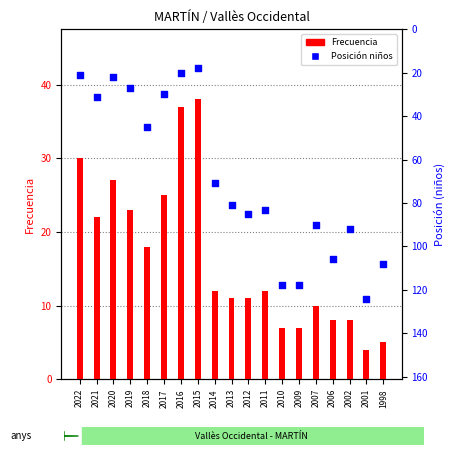

At which category is the sum across all series the highest?

2001